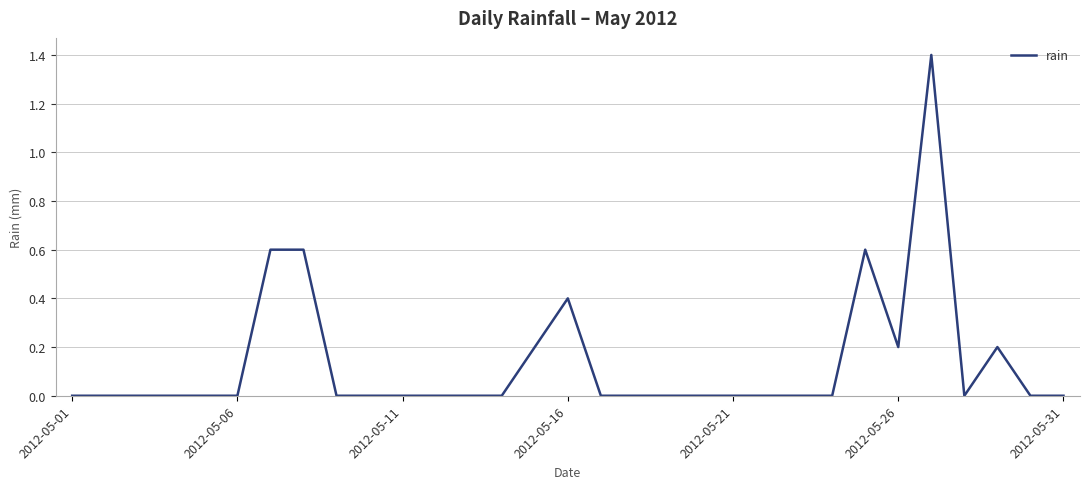

Count the values in the range 0 to 1.

30